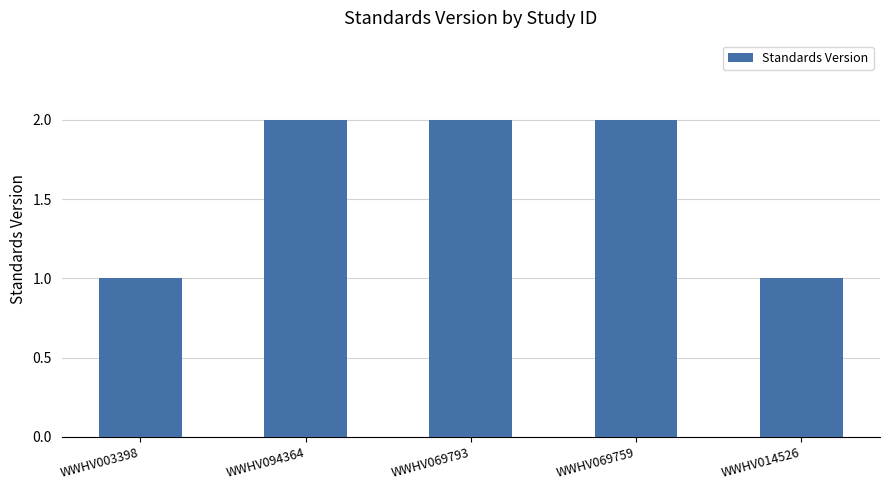

What is the difference between the maximum and minimum values?

1